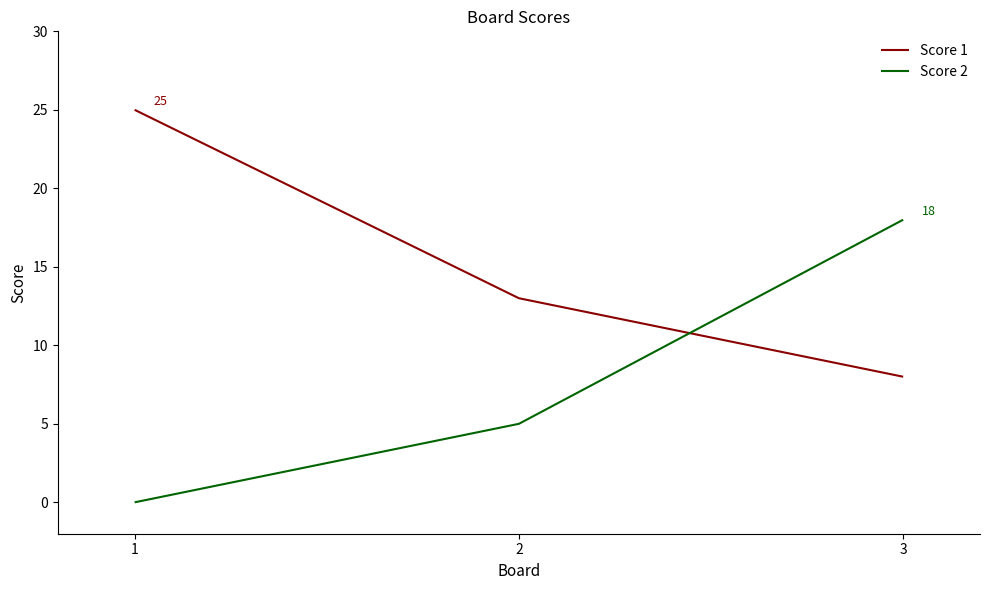

What is the total value across all series at 3?

26